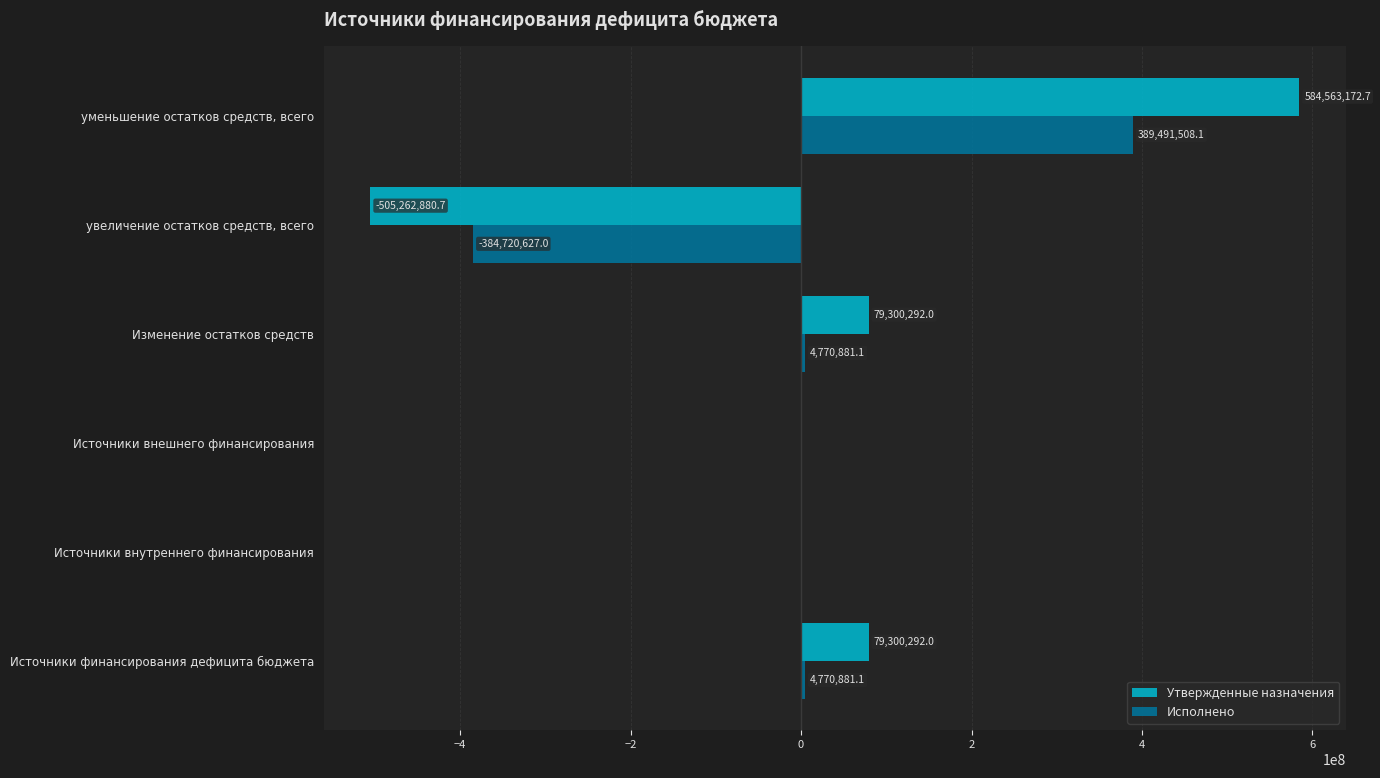

How many data points in Исполнено are above 4770881?

3